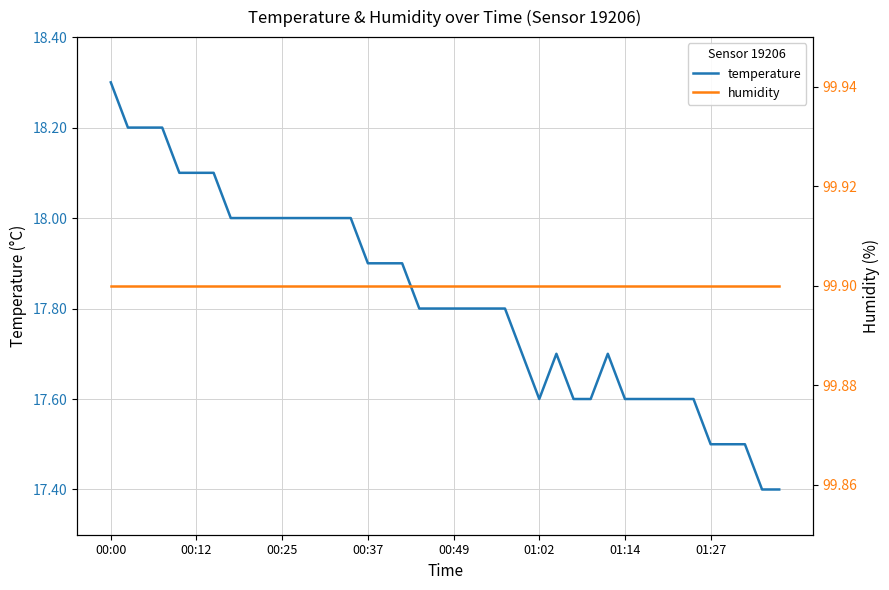

True or false: temperature and humidity intersect in this chart.

False